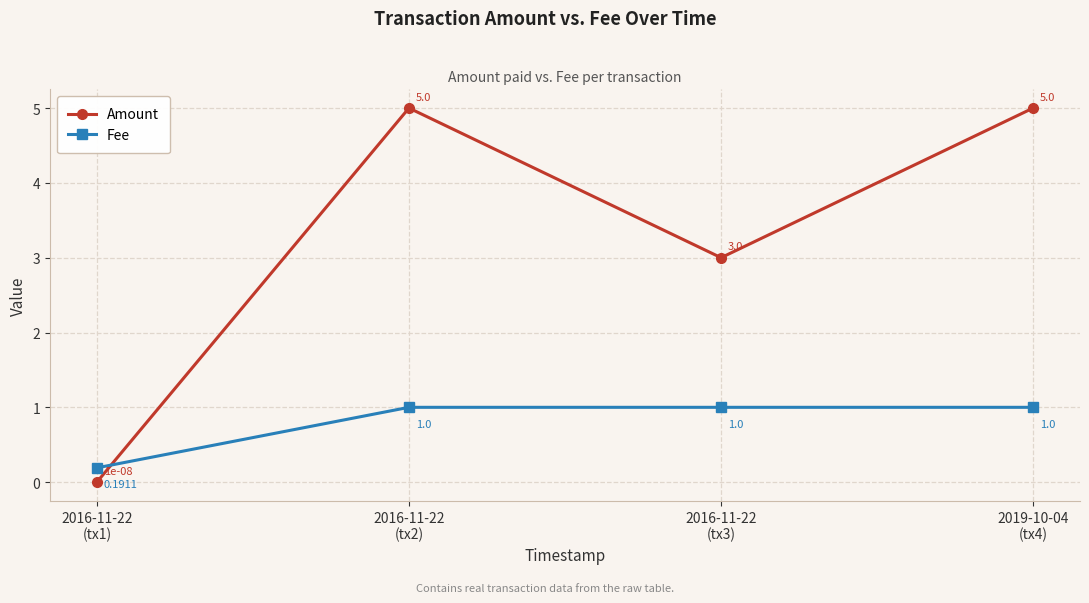

At 2016-11-22
(tx1), list the series in order from largest to smallest.

Fee, Amount